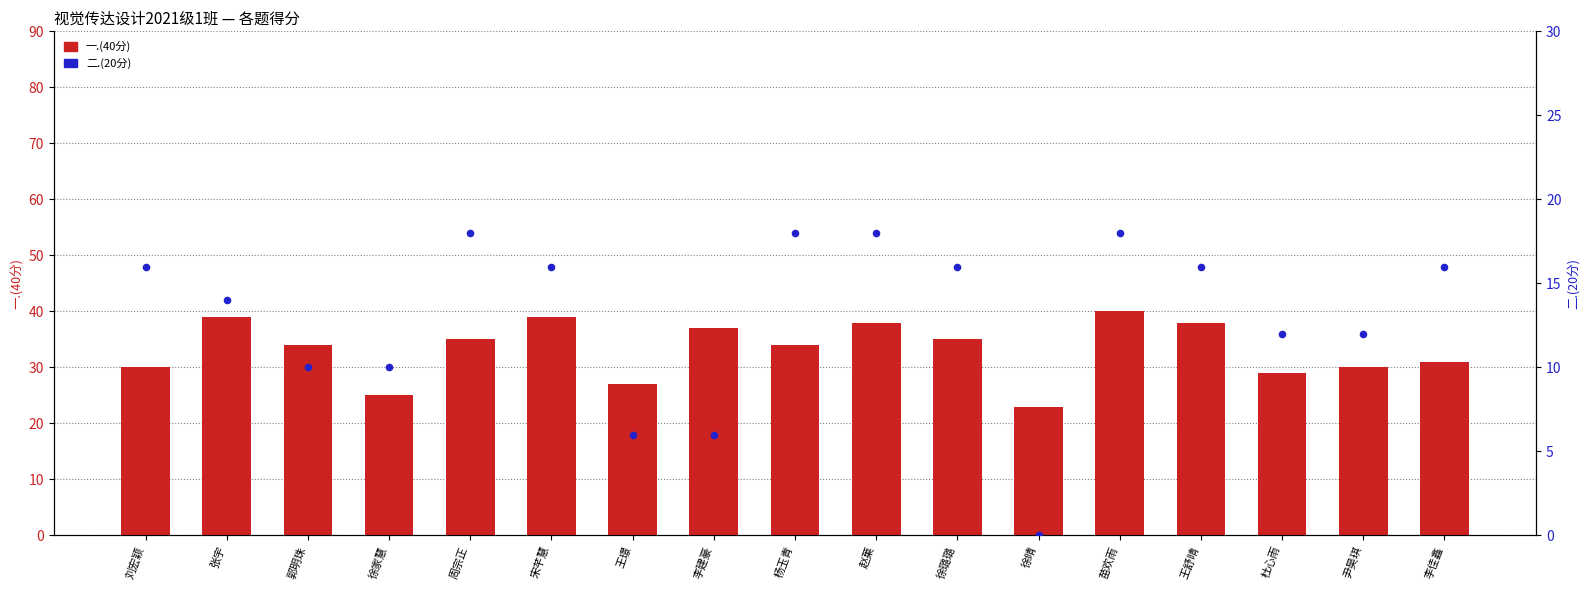

At which category is the sum across all series the highest?

苗欢雨